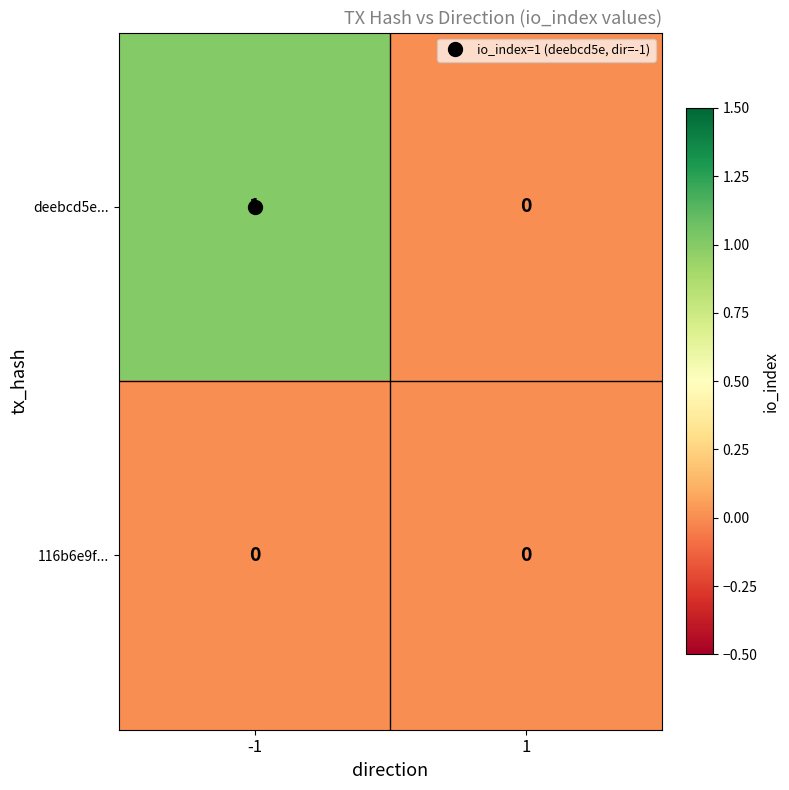

Is the value of 116b6e9f... at -1 greater than the value of deebcd5e... at -1?

No